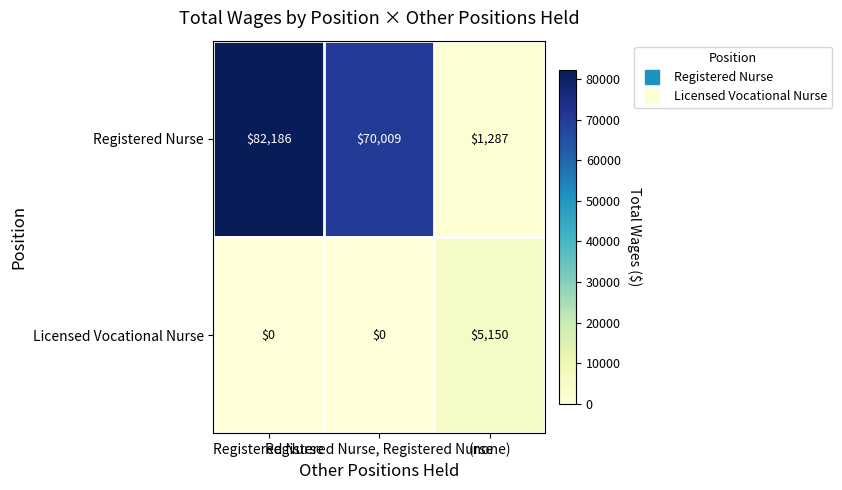

What is the average value of the Licensed Vocational Nurse series?

1717